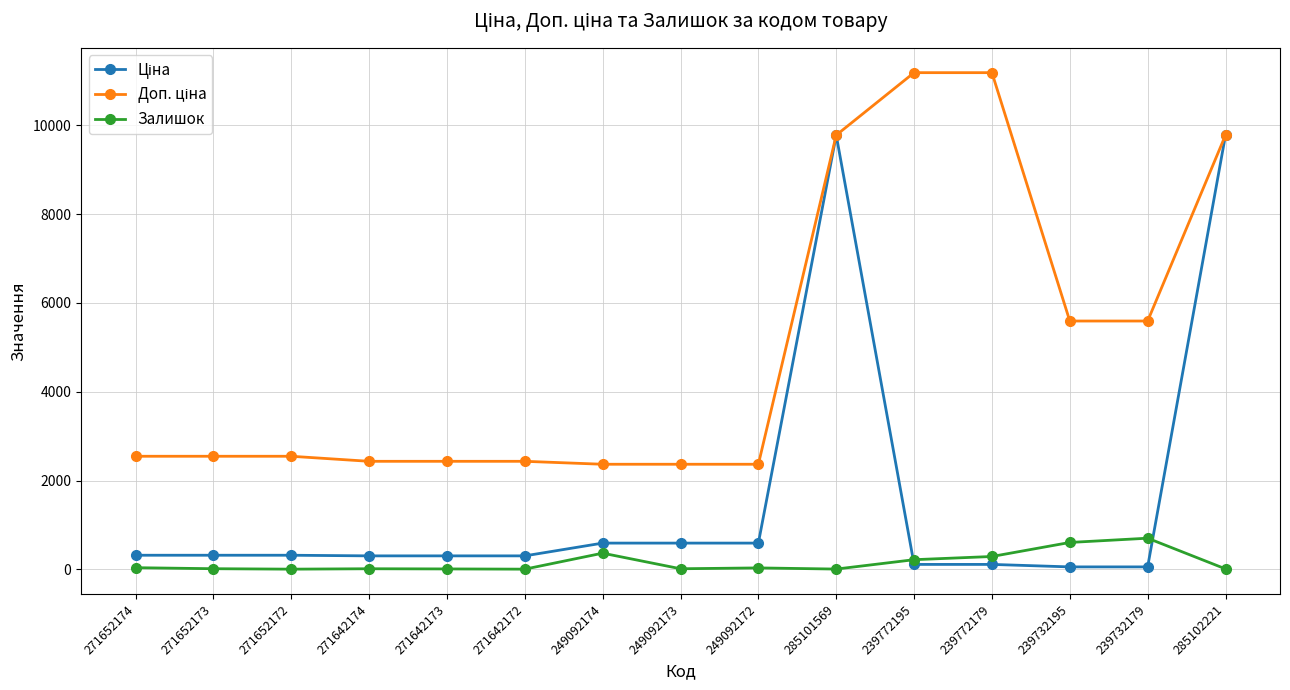

What is the total value across all series at 271652174?

2902.7